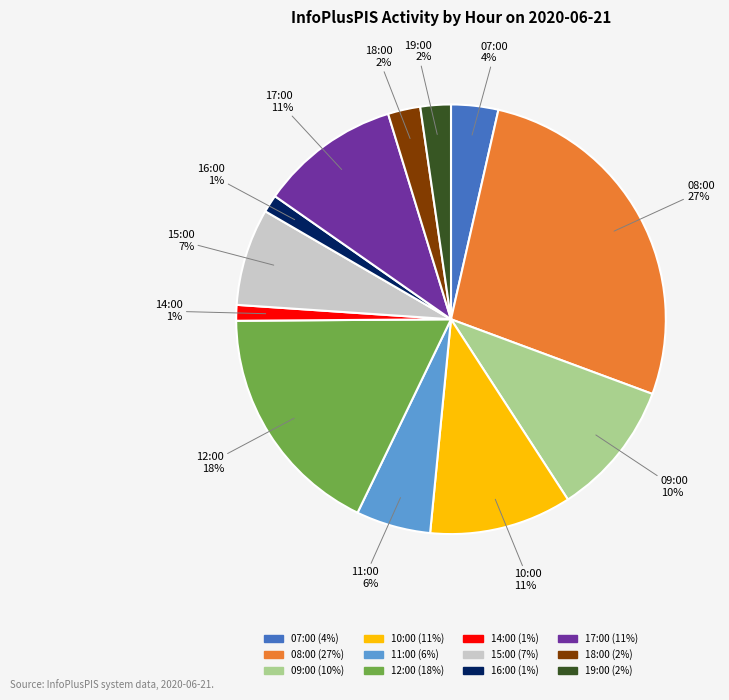

Do 12:00 and 14:00 together represent more than half of the pie?

No